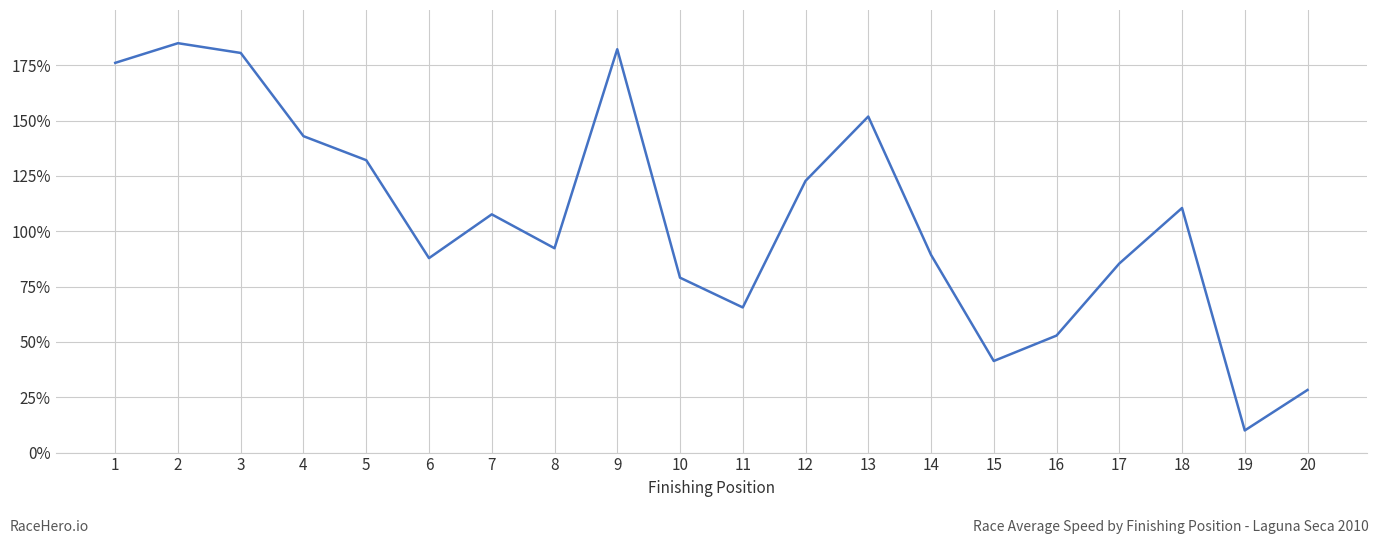

What is the ratio of the value at 13 to the value at 18?

1.4